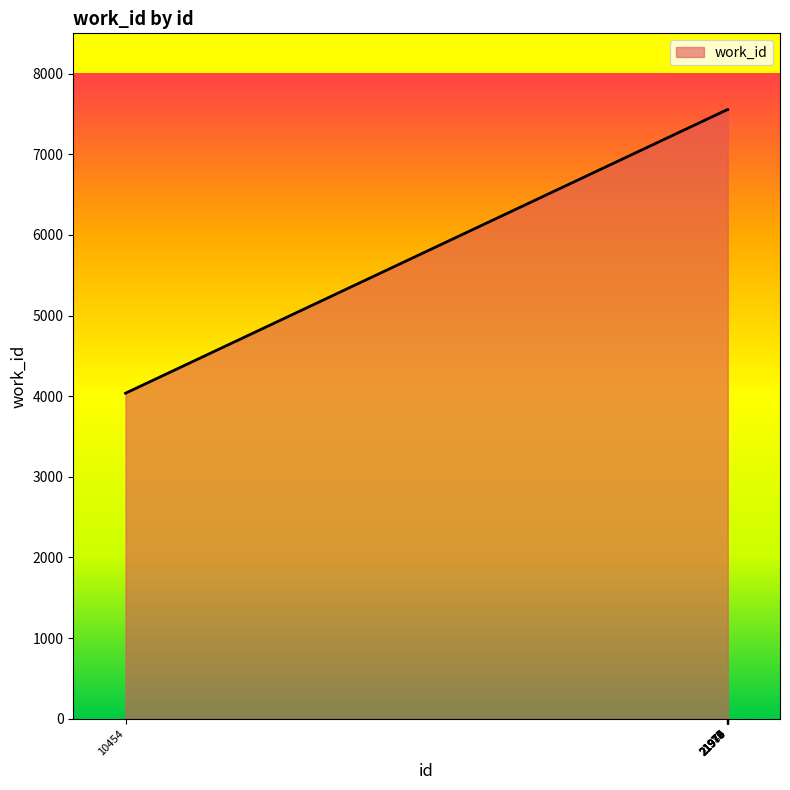

What is the difference between the maximum and minimum values?

3517